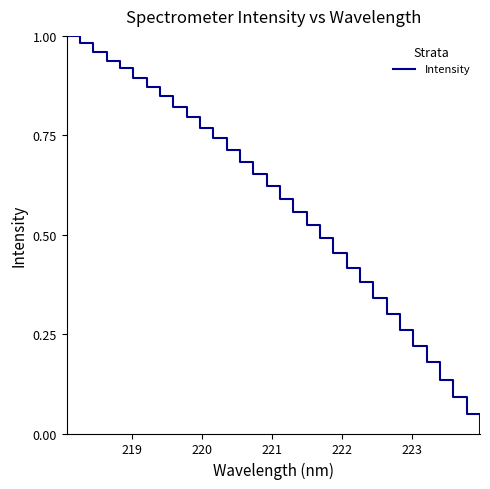

How many lines are shown in the chart?

1